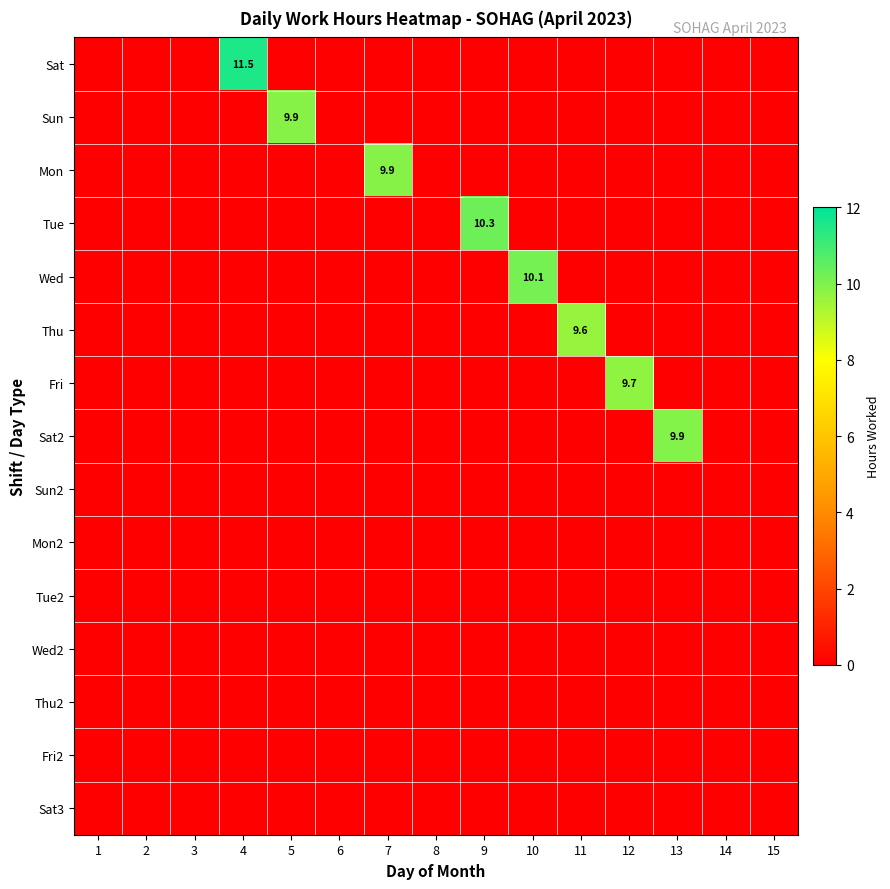

Rank the series by their maximum value, from highest to lowest.

Sat, Tue, Wed, Sat2, Sun, Mon, Fri, Thu, Sun2, Mon2, Tue2, Wed2, Thu2, Fri2, Sat3